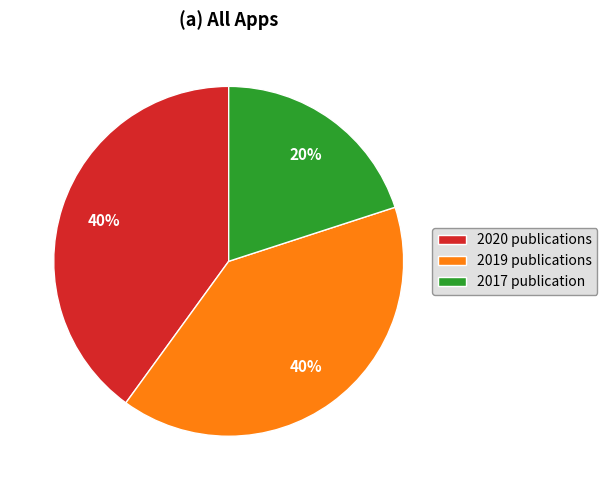

Is the sum of 2017 publication and 2019 publications greater than half?

Yes